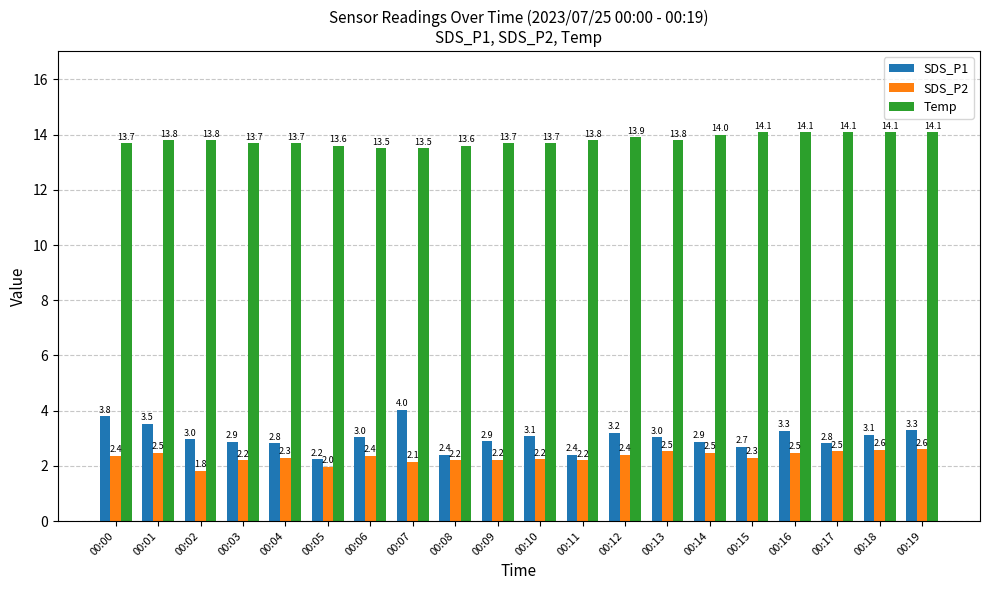

The value of SDS_P2 at 00:02 is 1.8. True or false?

True